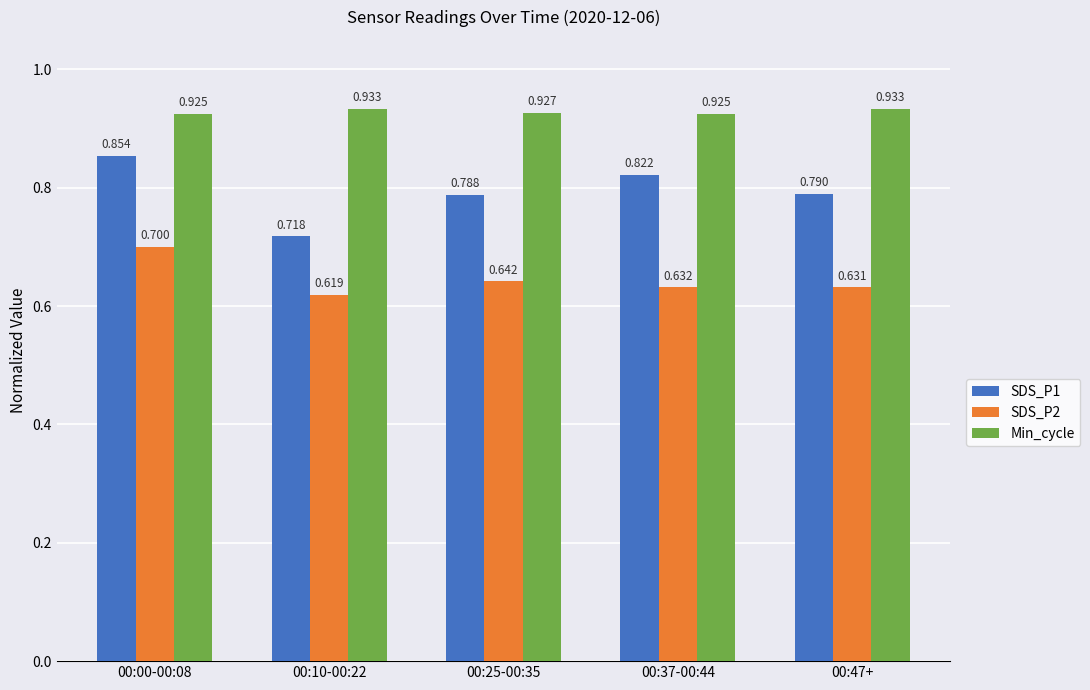

At how many categories does at least one series exceed 0?

5